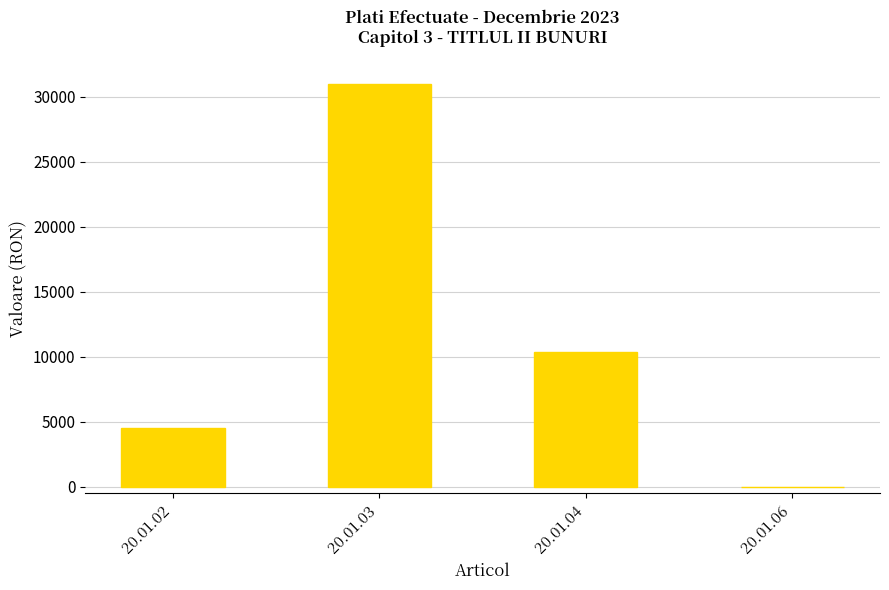

At which label is the value closest to 15494?

20.01.04